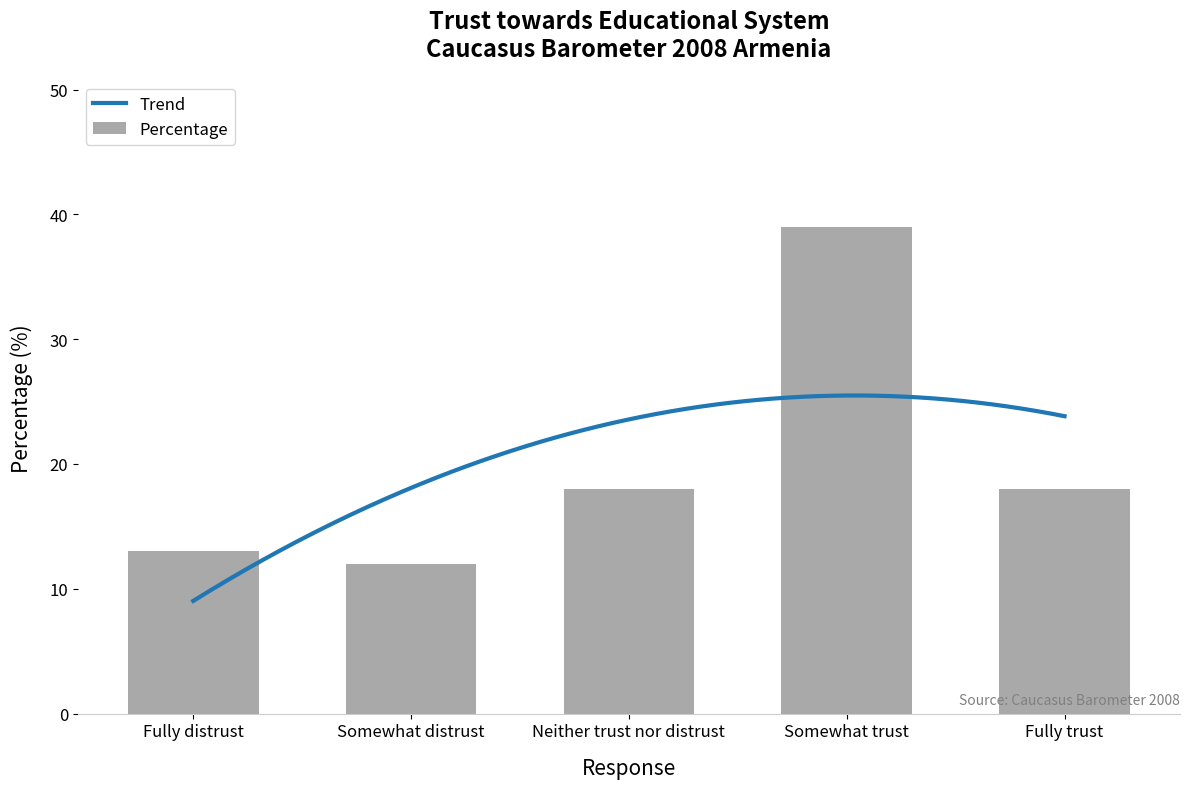

What is the greatest value displayed?

39